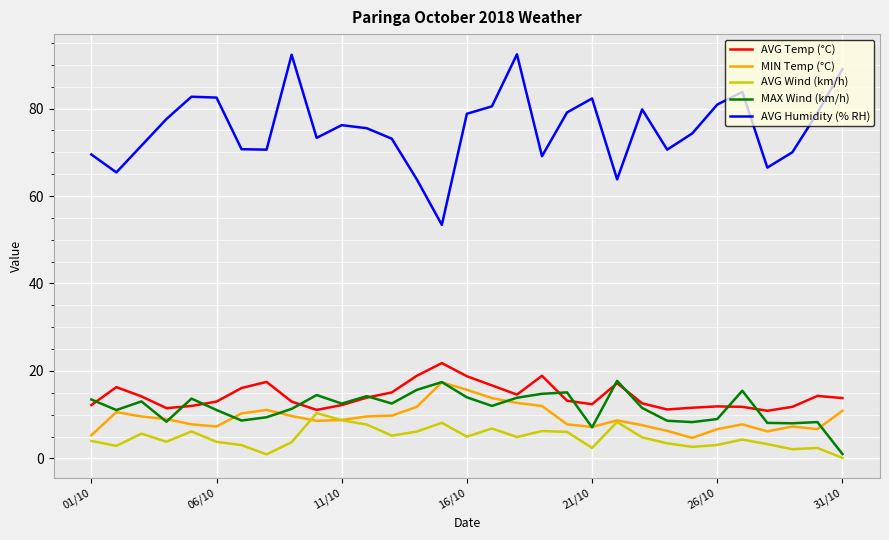

Which series has the widest spread of values?

AVG Humidity (% RH)